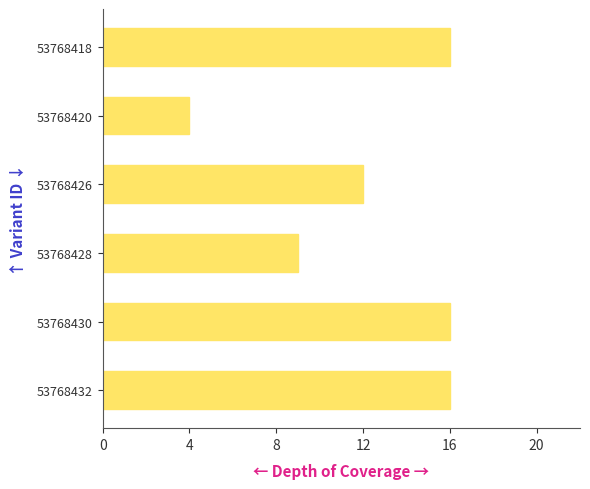

Approximately how many times larger is the value at 53768430 compared to 53768428?

1.8